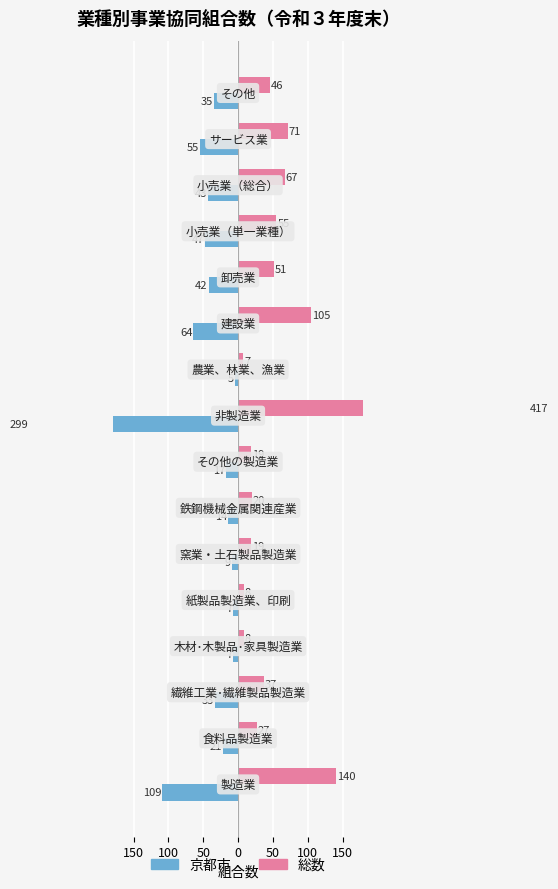

What is the greatest value displayed?

417